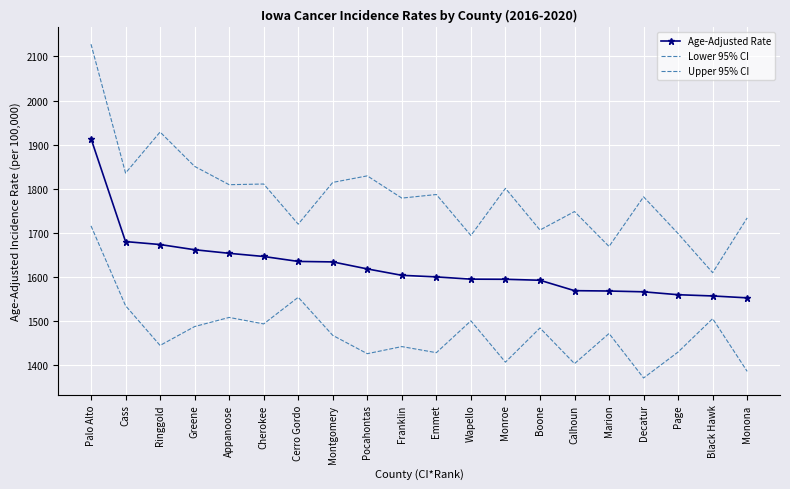

Count the number of data series in this chart.

3